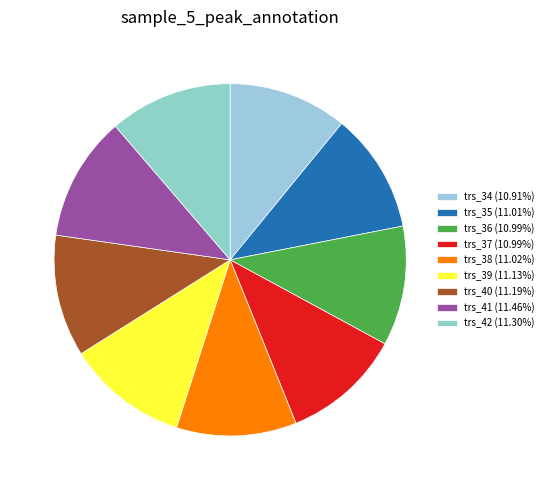

Count the number of slices in the pie.

9